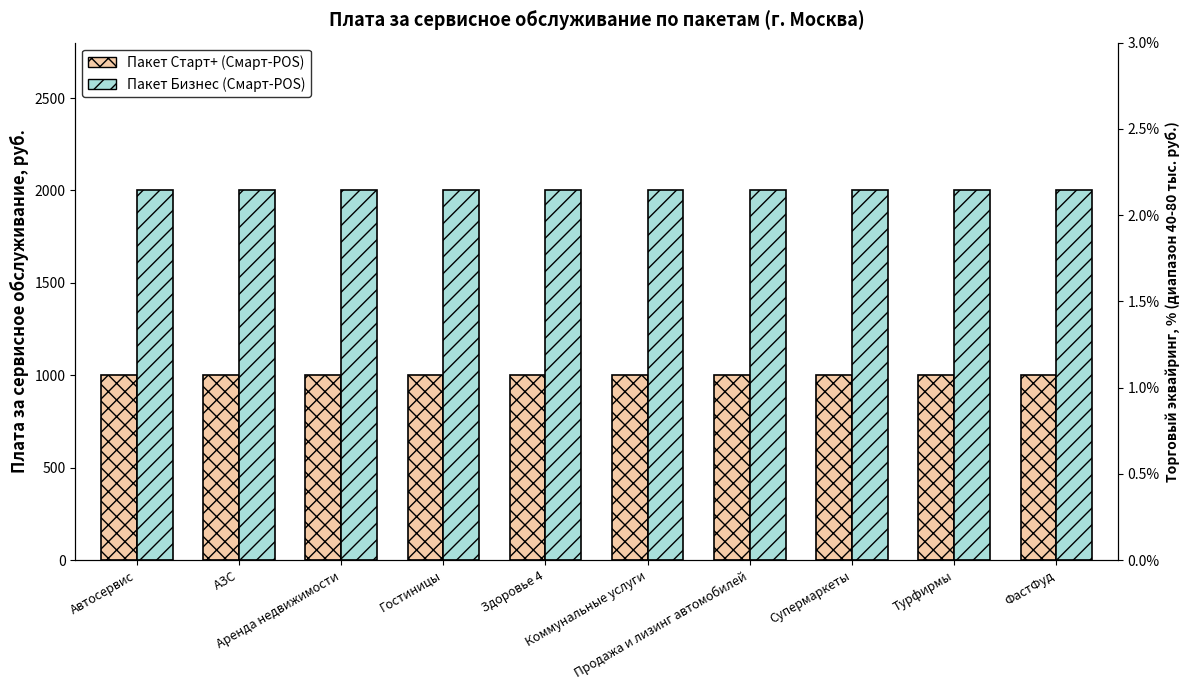

Reading left to right, list all the values displayed in this chart.

Пакет Старт+ (Смарт-POS): 1000	1000	1000	1000	1000	1000	1000	1000	1000	1000
Пакет Бизнес (Смарт-POS): 2000	2000	2000	2000	2000	2000	2000	2000	2000	2000